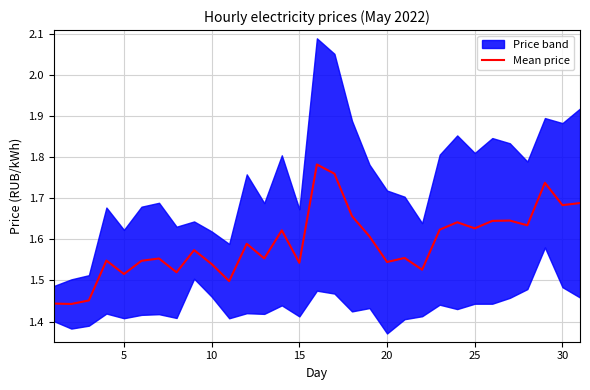

The value of Mean price at 15 is 1.1. True or false?

False